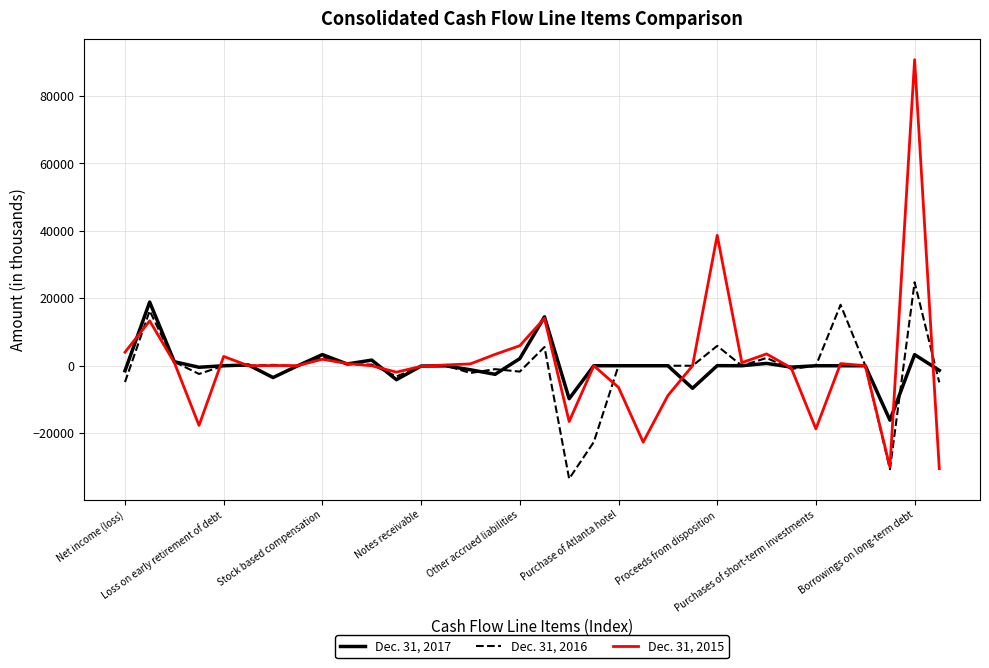

Which series has the largest range (max minus min)?

Dec. 31, 2015